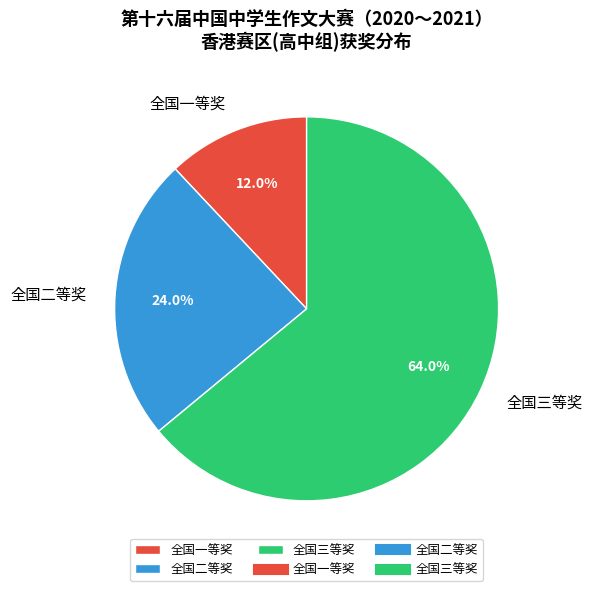

Between 全国三等奖 and 全国一等奖, which is larger?

全国三等奖